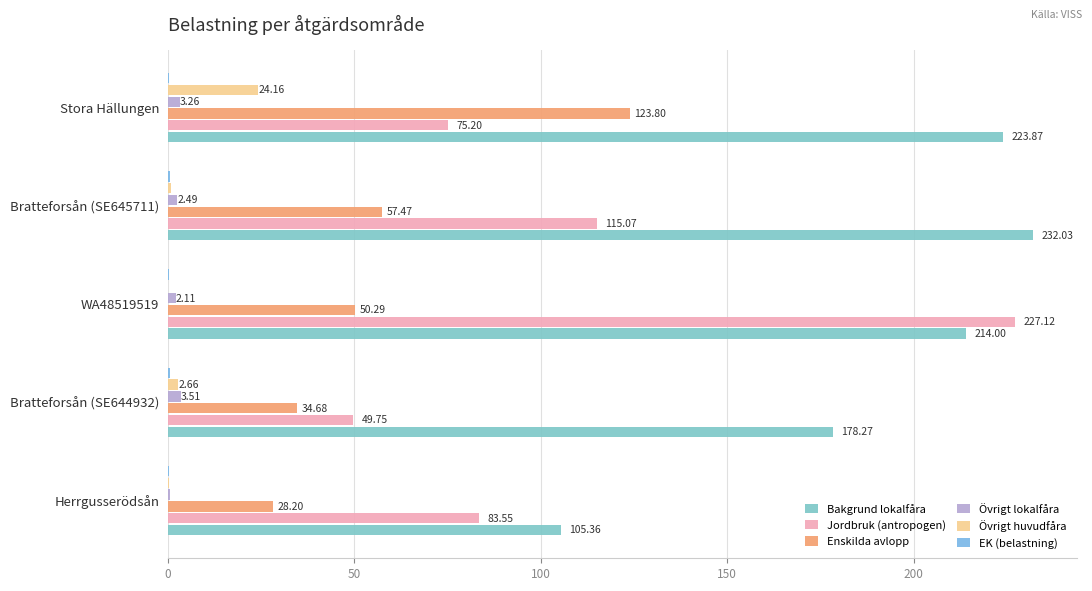

Which series has the widest spread of values?

Jordbruk (antropogen)